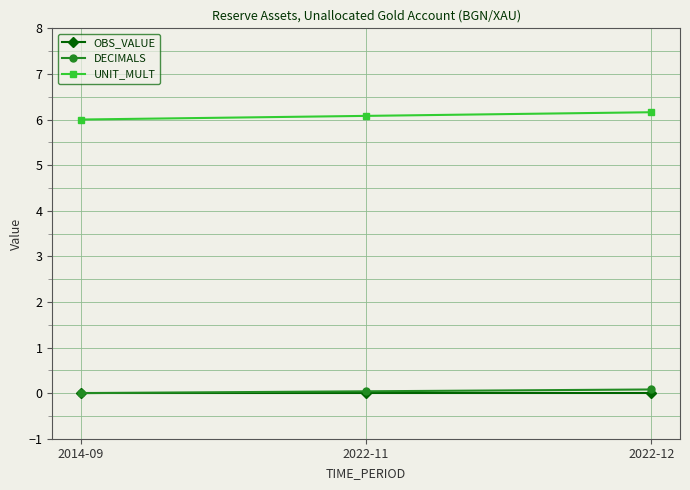

What is the total value across all series at 2014-09?

6.0